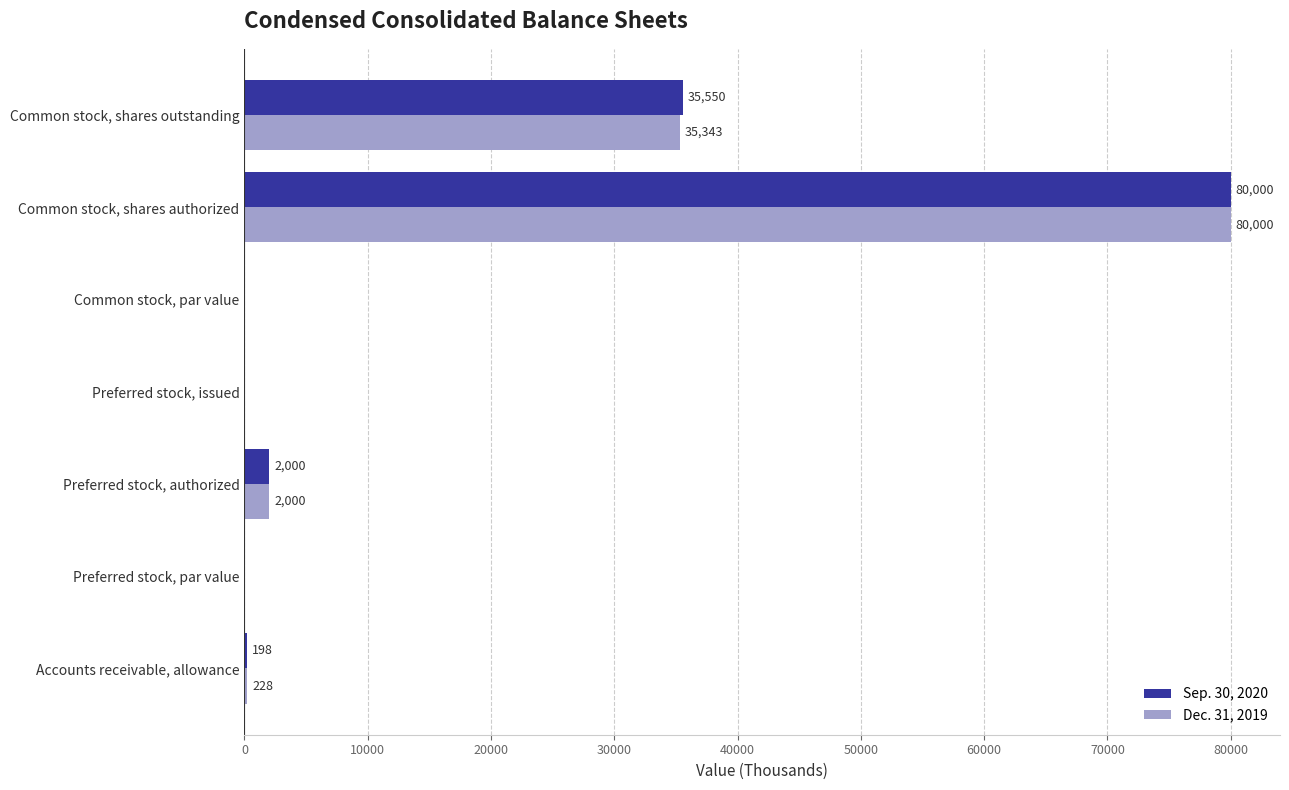

What is the highest value of the Sep. 30, 2020 series?

80000